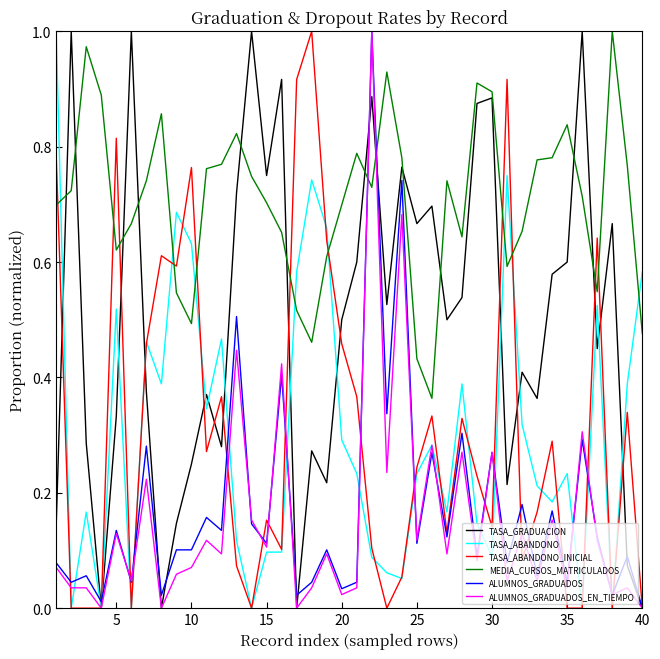

How many times do MEDIA_CURSOS_MATRICULADOS and ALUMNOS_GRADUADOS_EN_TIEMPO cross each other?

2